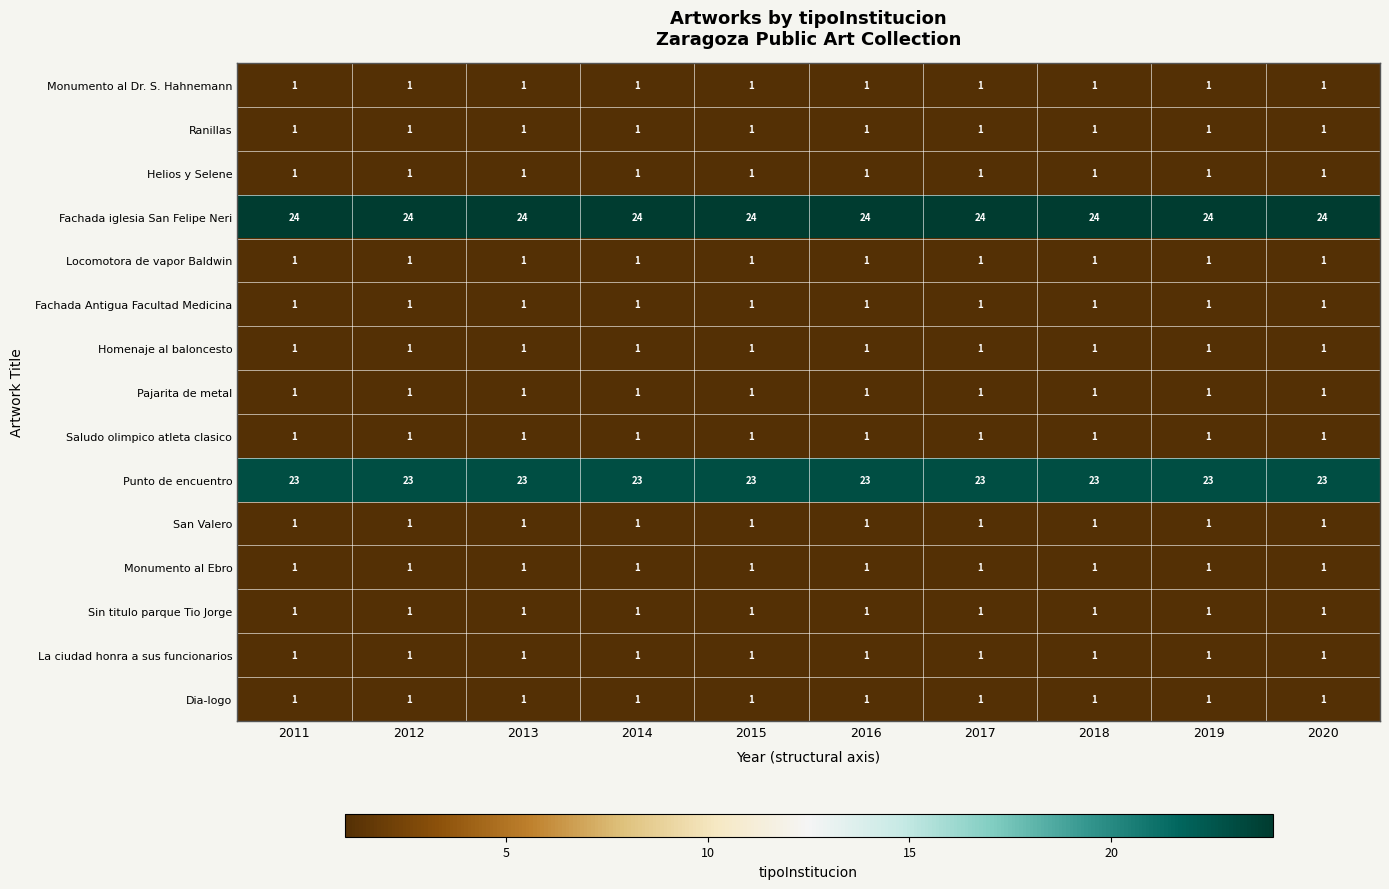

At how many categories does at least one series exceed 12?

10